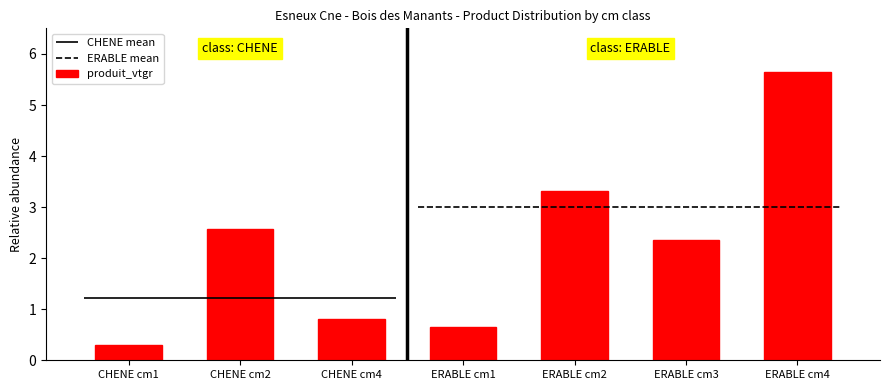

What is the label of the 2nd bar from the right?

ERABLE cm3